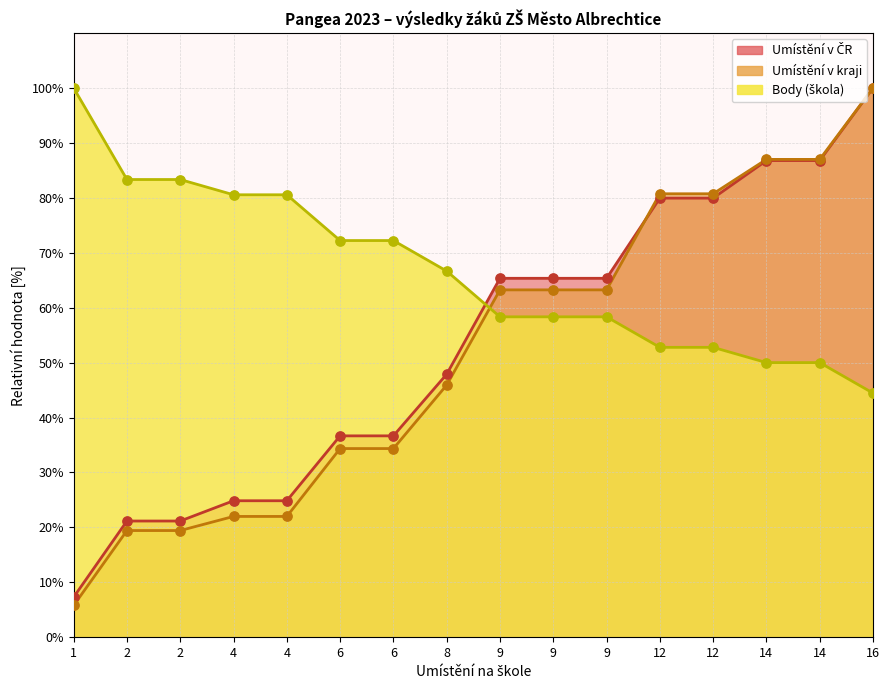

Which series contains the lowest Y value?

Umístění v kraji